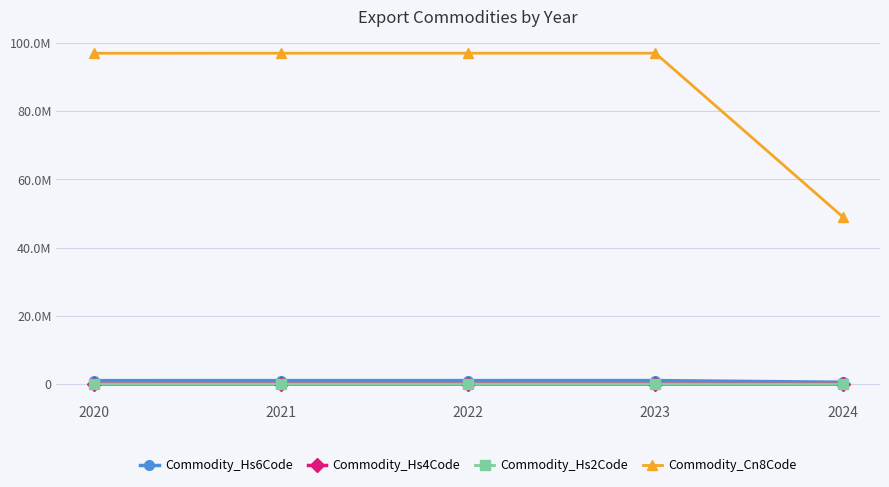

True or false: Commodity_Hs2Code has more than 1 points higher than both neighbors.

False